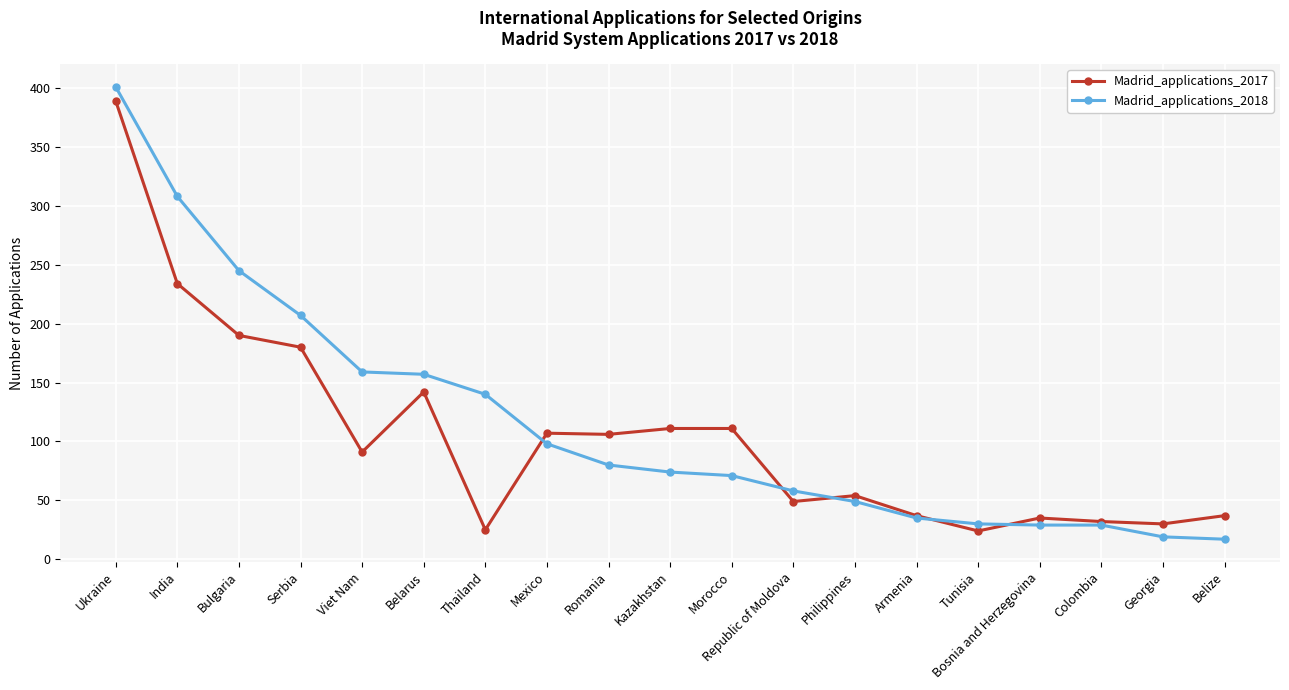

The value of Madrid_applications_2017 at Philippines is 14. True or false?

False